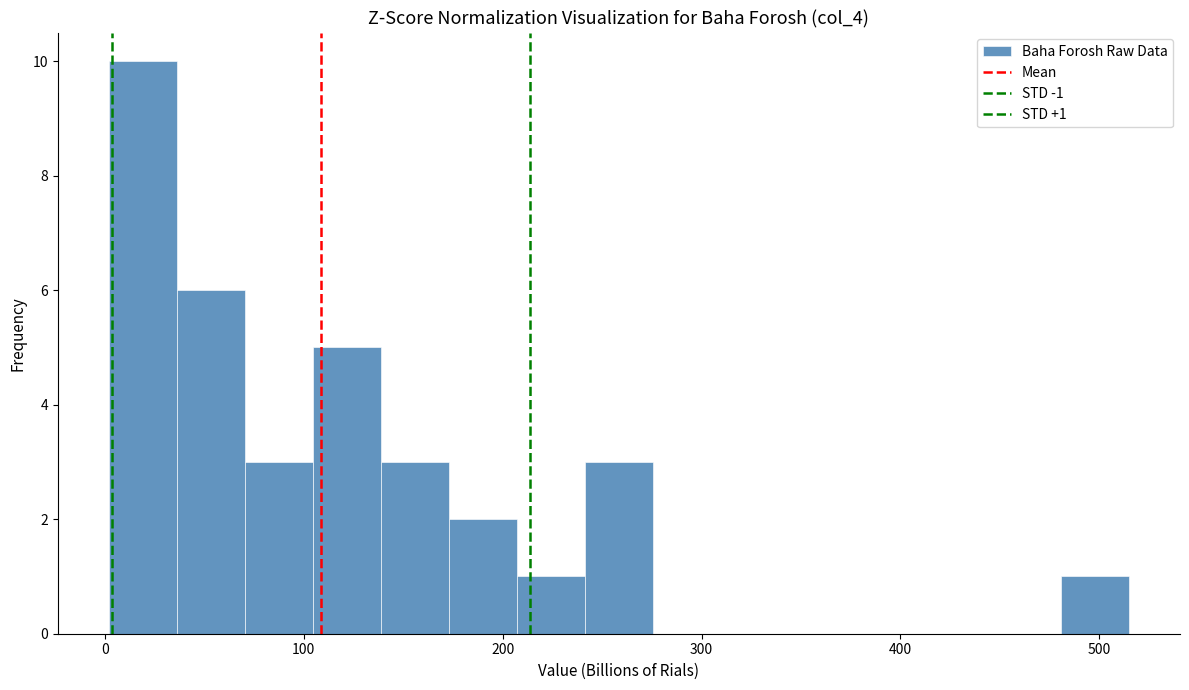

Around what value on the x-axis is the tallest bar? Give the approximate position of its centre, as read against the axis.

20